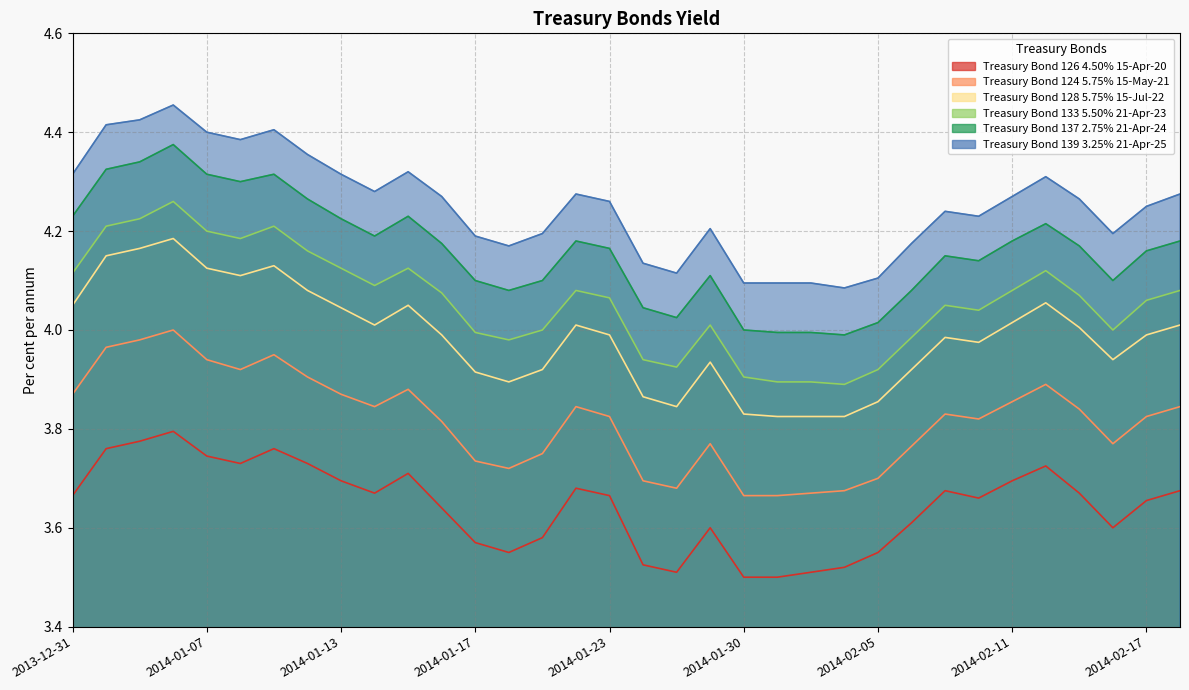

True or false: Treasury Bond 133 5.50% 21-Apr-23 and Treasury Bond 126 4.50% 15-Apr-20 cross at least once.

False